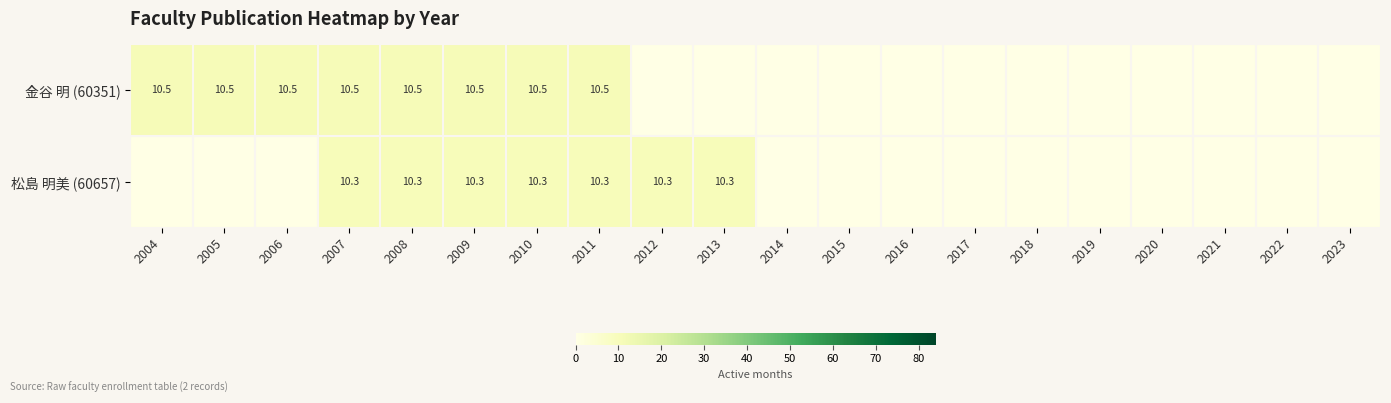

Is it true that 金谷 明 (60351) equals 10.5 at 2006?

True